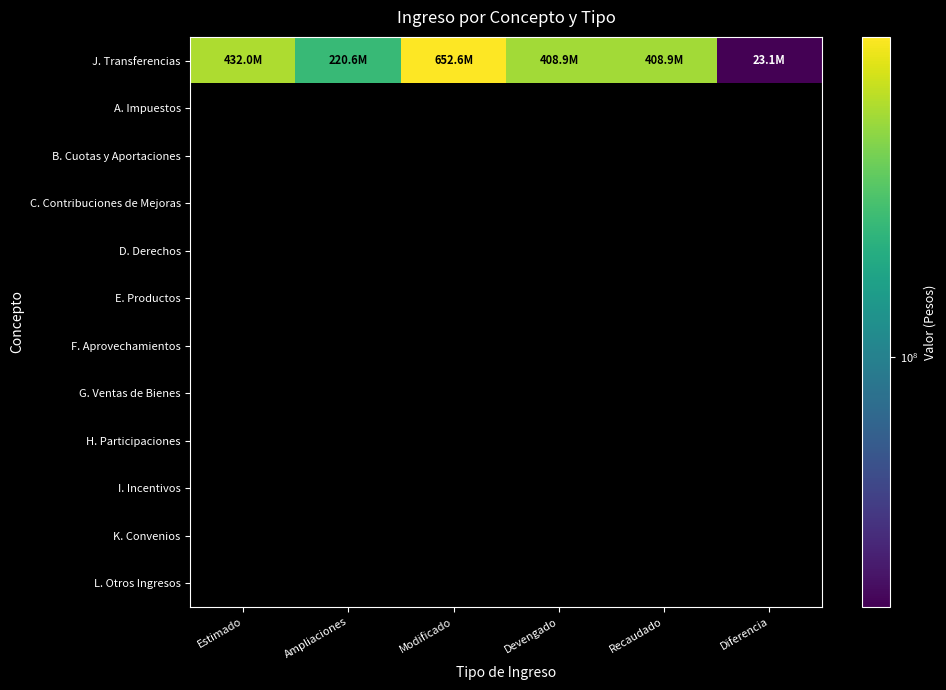

At Diferencia, list the series in order from largest to smallest.

J. Transferencias, A. Impuestos, B. Cuotas y Aportaciones, C. Contribuciones de Mejoras, D. Derechos, E. Productos, F. Aprovechamientos, G. Ventas de Bienes, H. Participaciones, I. Incentivos, K. Convenios, L. Otros Ingresos